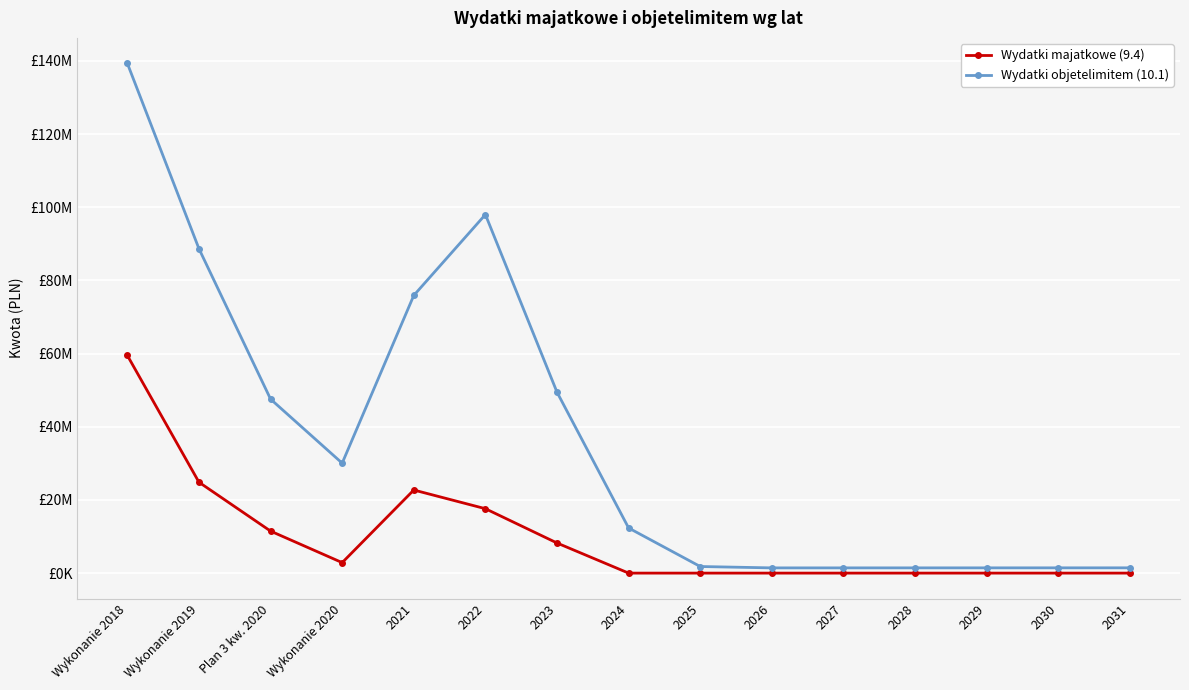

True or false: Wydatki objetelimitem (10.1) and Wydatki majatkowe (9.4) intersect in this chart.

False